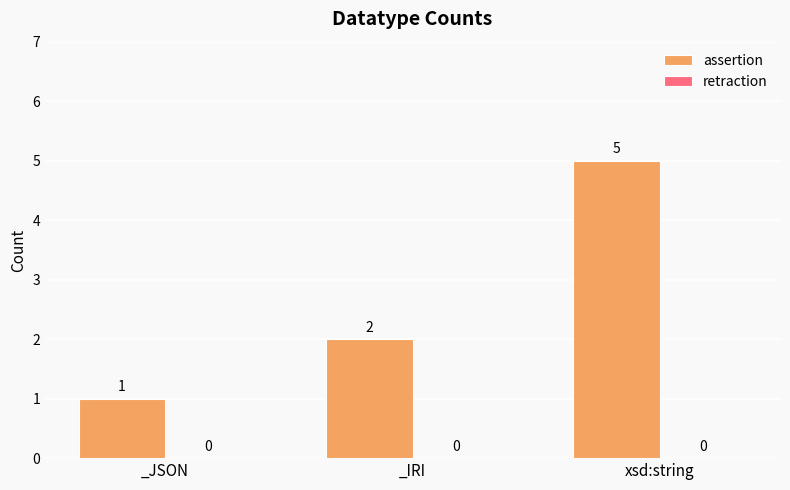

How many data points are less than 2?

1